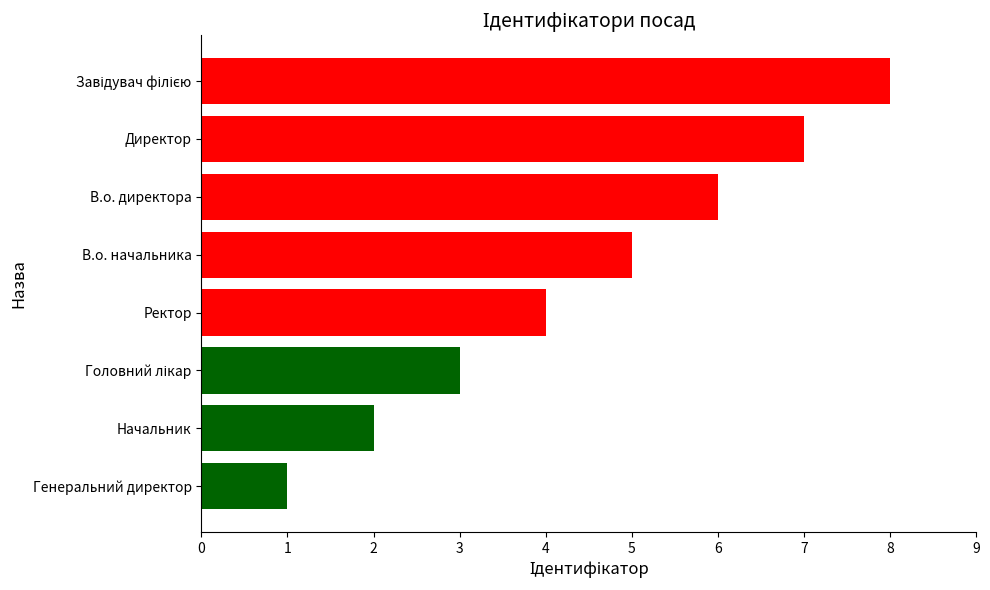

Which has a higher value, В.о. директора or В.о. начальника?

В.о. директора